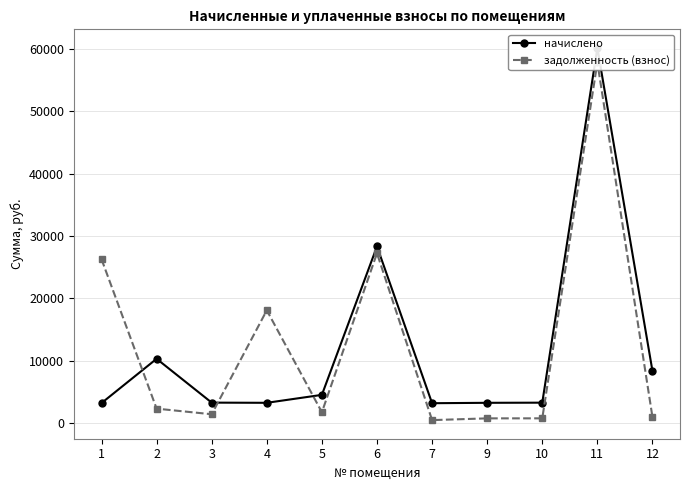

Which series has the largest range (max minus min)?

задолженность (взнос)